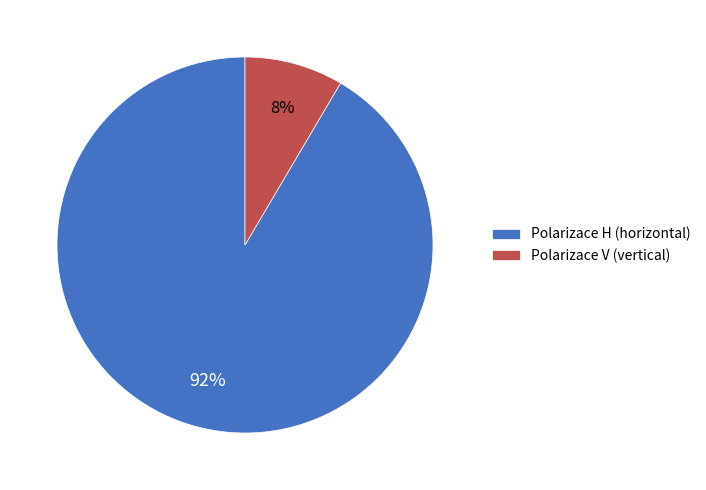

Do Polarizace V (vertical) and Polarizace H (horizontal) together represent more than half of the pie?

Yes